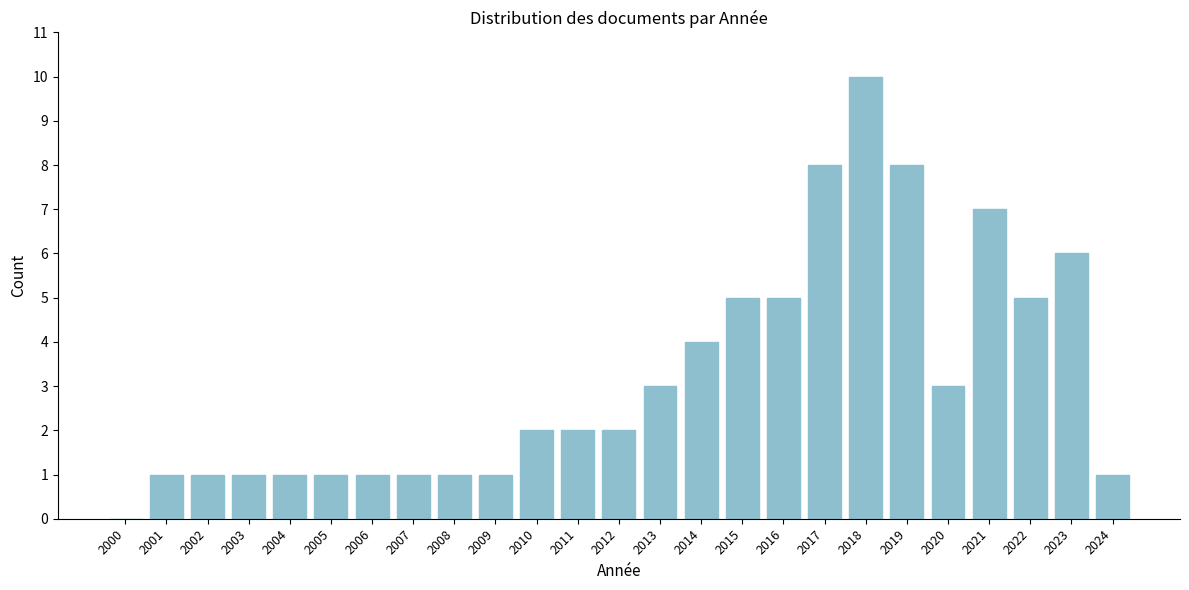

Reading left to right, list all the values displayed in this chart.

2000=0	2001=1	2002=1	2003=1	2004=1	2005=1	2006=1	2007=1	2008=1	2009=1	2010=2	2011=2	2012=2	2013=3	2014=4	2015=5	2016=5	2017=8	2018=10	2019=8	2020=3	2021=7	2022=5	2023=6	2024=1